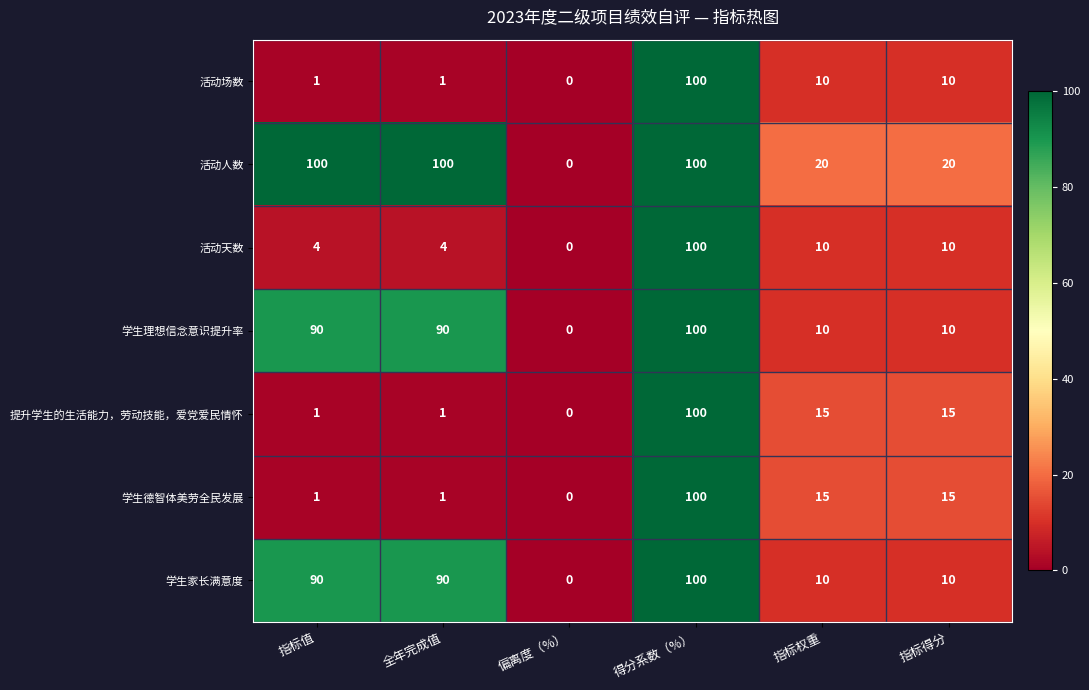

Which label corresponds to the smallest value in the chart?

偏离度（%）